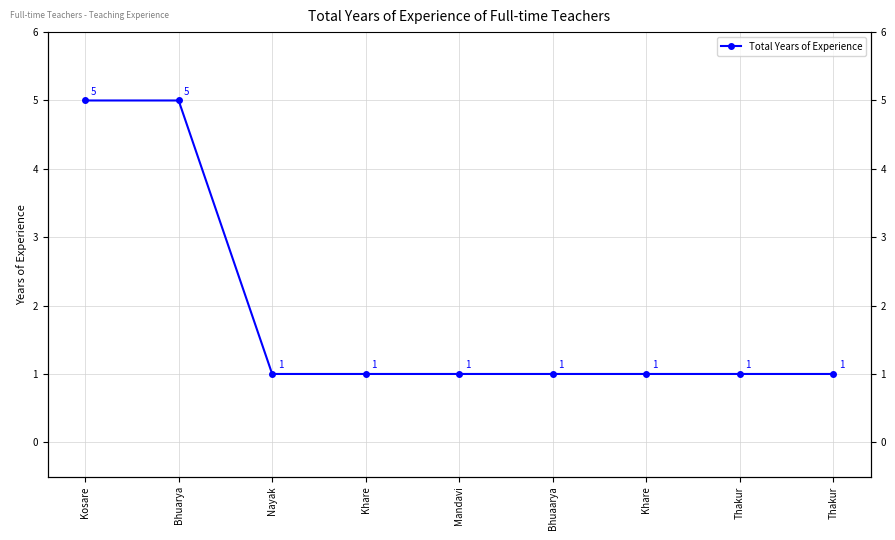

True or false: the data shows 1 at Bhuaarya.

True